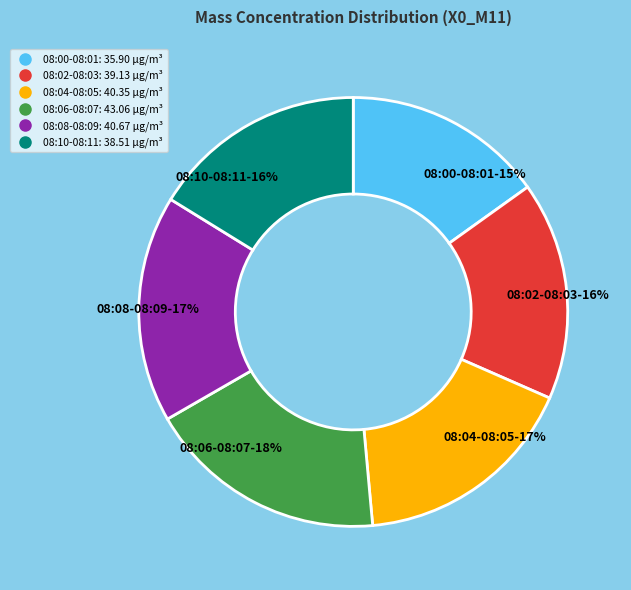

How many slices are in this pie chart?

6